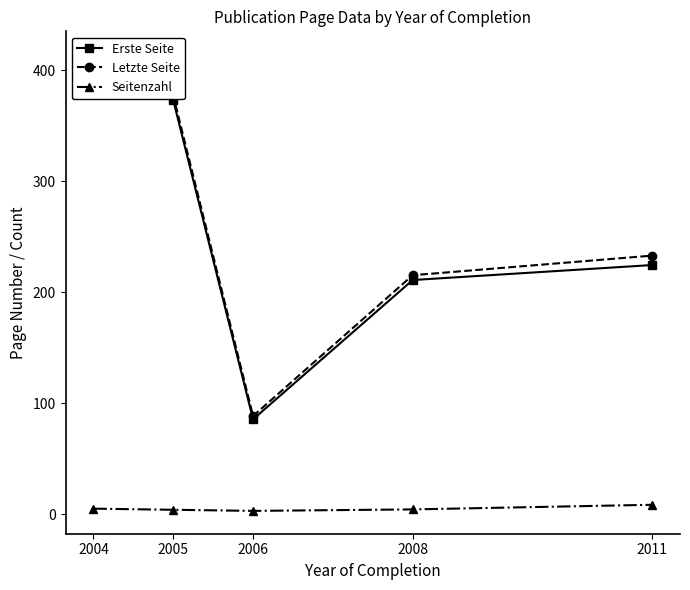

Which category has the lowest value in the Seitenzahl series?

2006